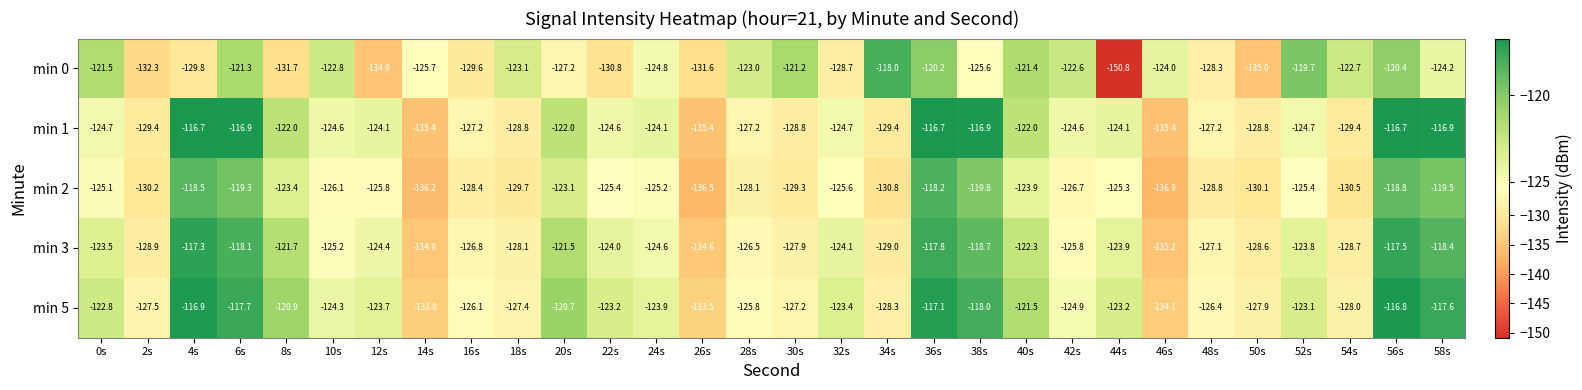

What is the total value across all series at 8s?

-619.7